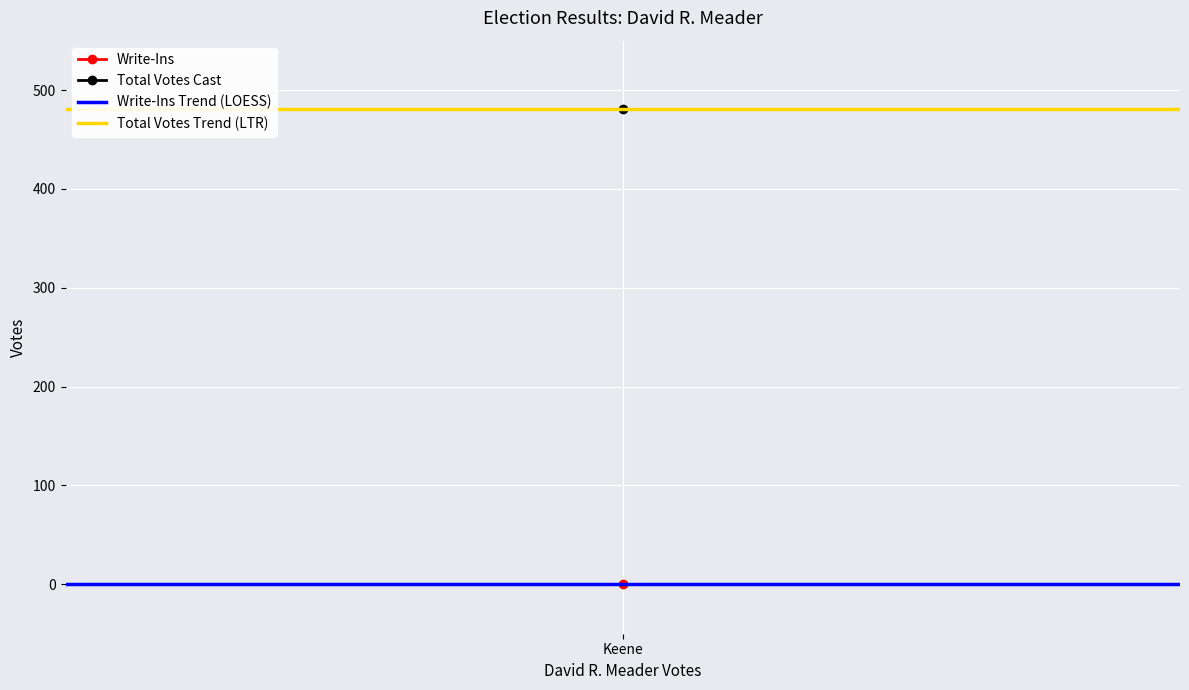

Which category has the lowest value in the Write-Ins Trend (LOESS) series?

Keene